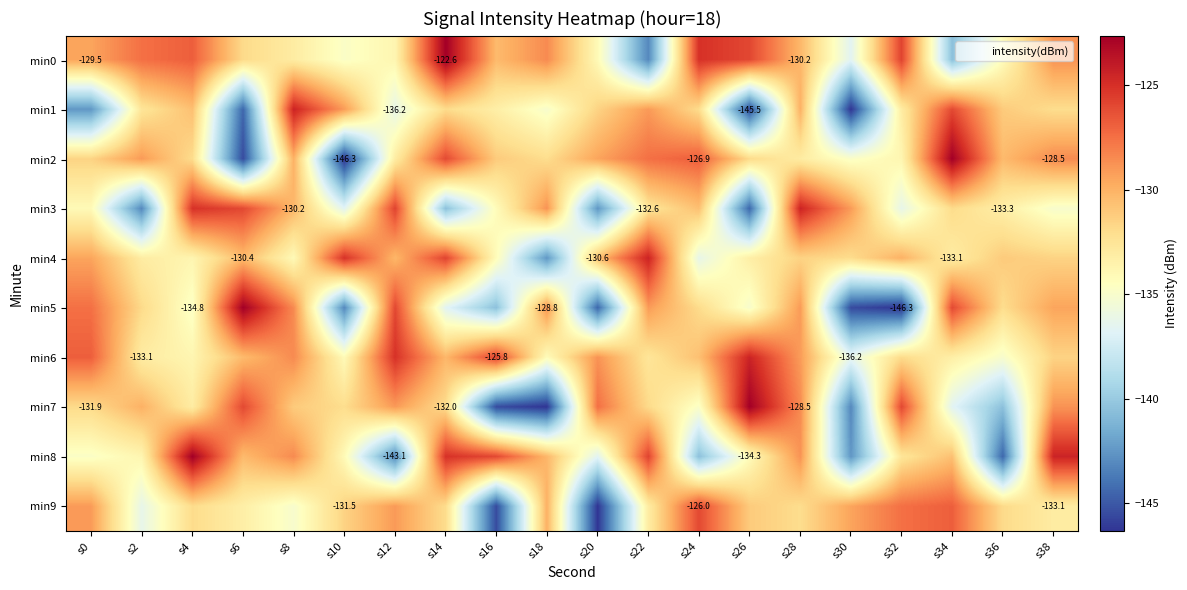

What is the difference between the second highest and minimum values in the min7 series?

20.4